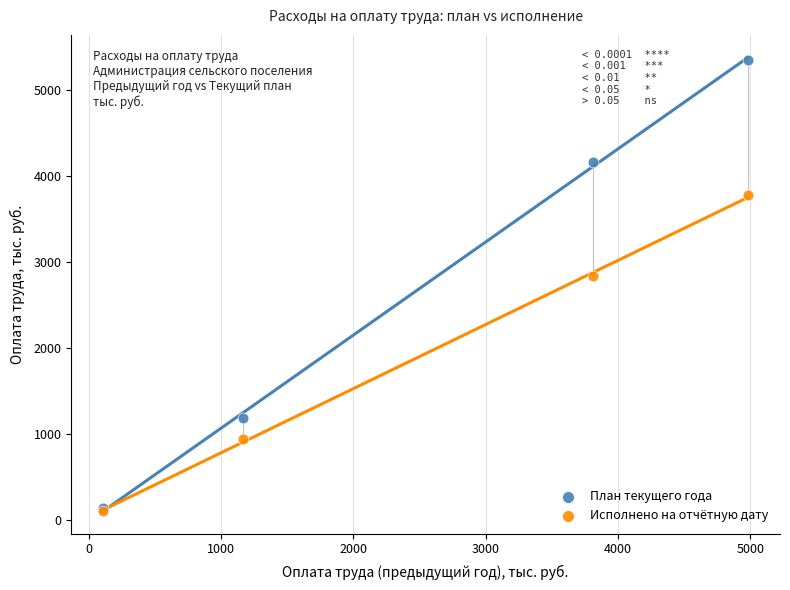

In the План текущего года series, what Y value is closest to 2745?

4163.5